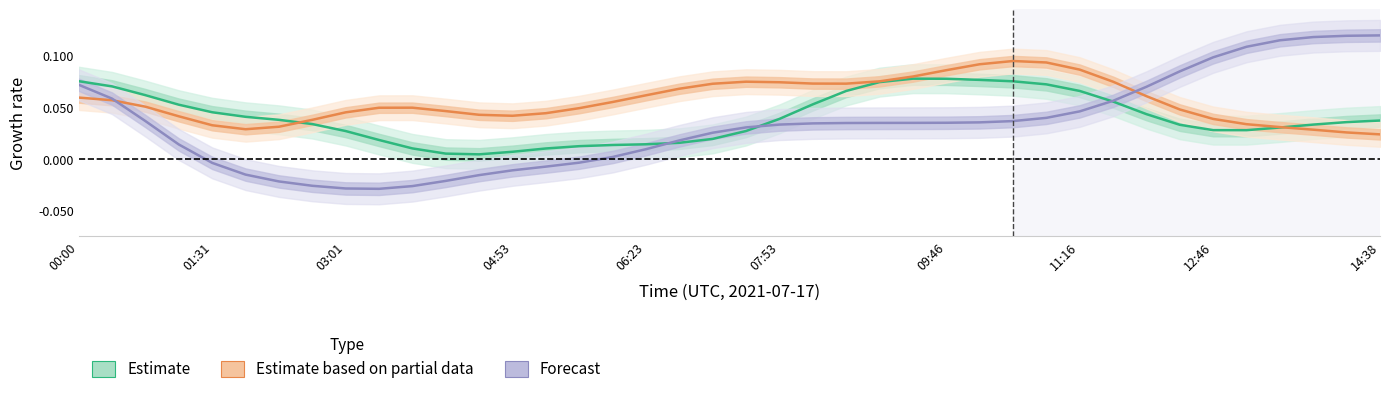

How many positive values does the Forecast series have?

28